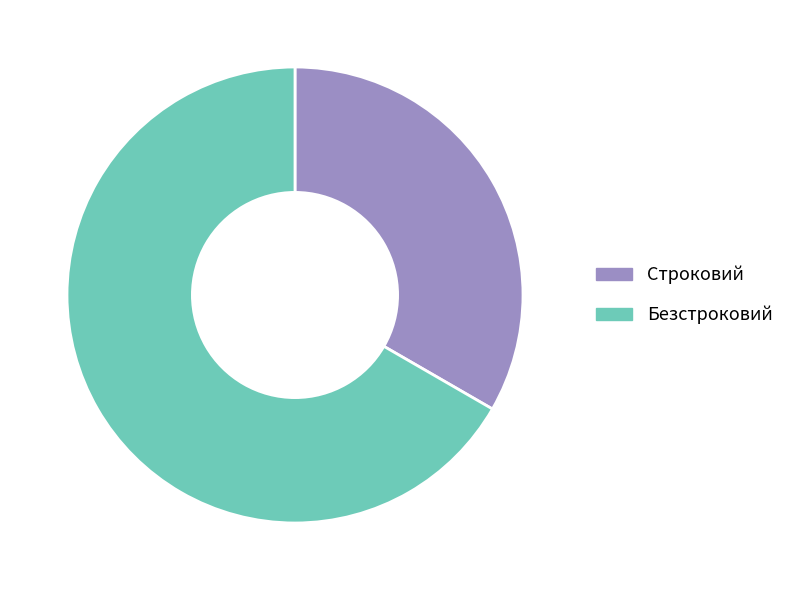

Which category has the smallest portion of the pie?

Строковий